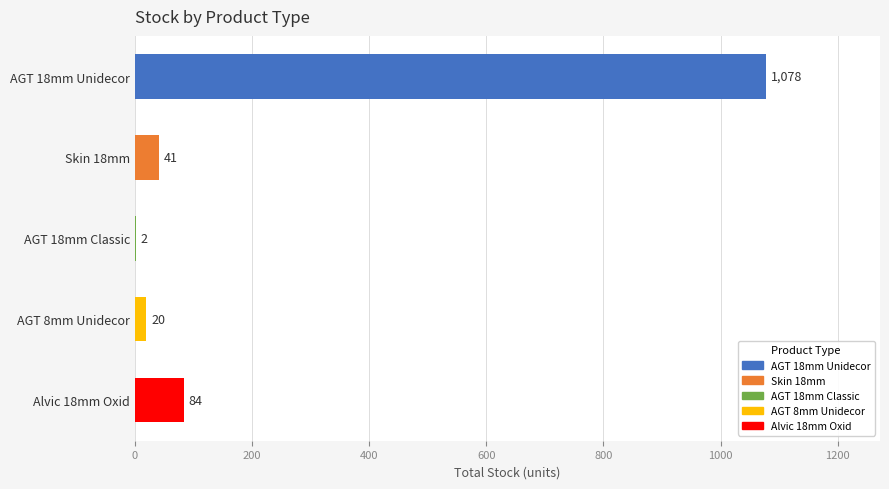

Reading top to bottom, transcribe all the data shown in this chart.

AGT 18mm Unidecor=1078	Skin 18mm=41	AGT 18mm Classic=2	AGT 8mm Unidecor=20	Alvic 18mm Oxid=84